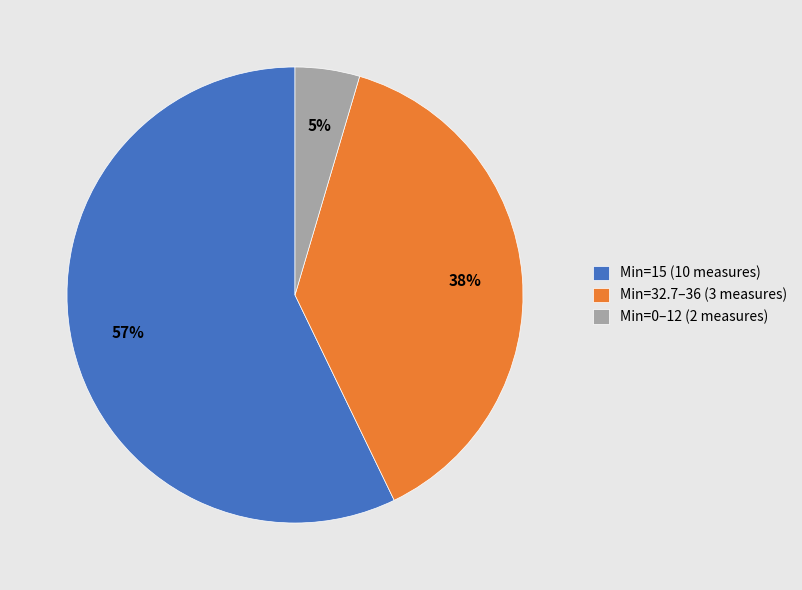

Which category has the biggest portion of the pie?

Min=15 (10 measures)